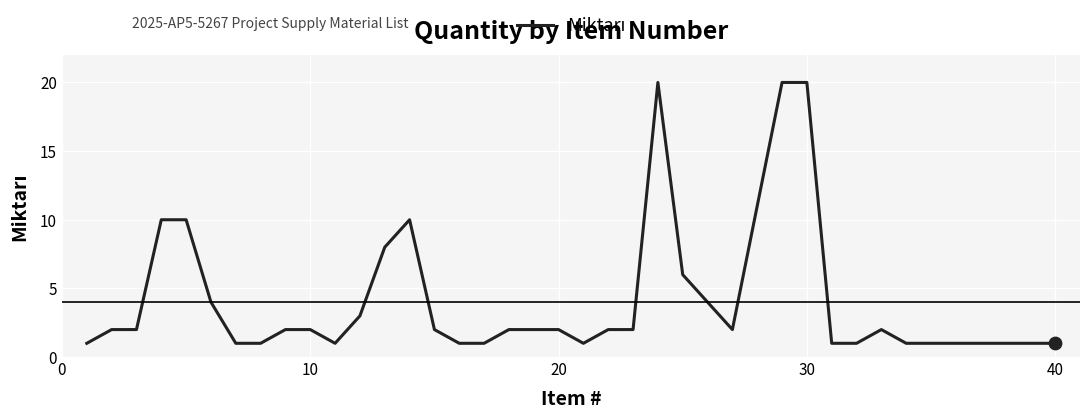

What is the difference between the maximum and minimum values?

19